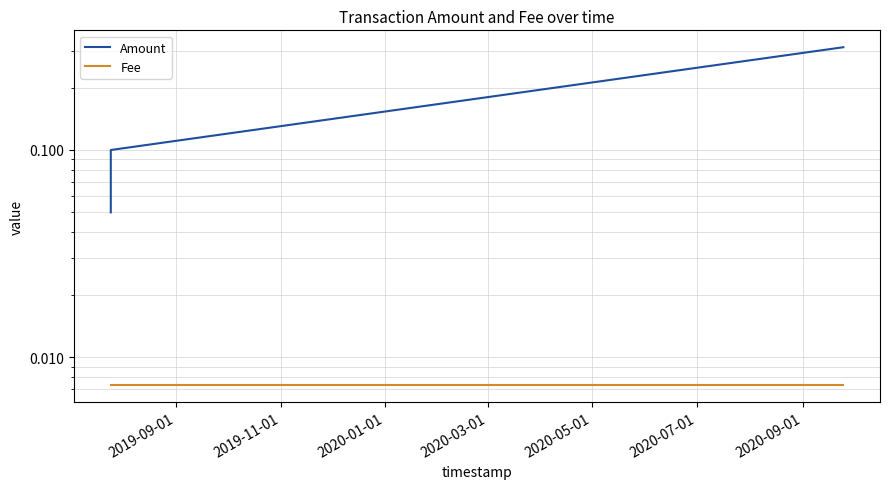

Between 2019-09-01 and 2020-01-01, which is larger?

2020-01-01